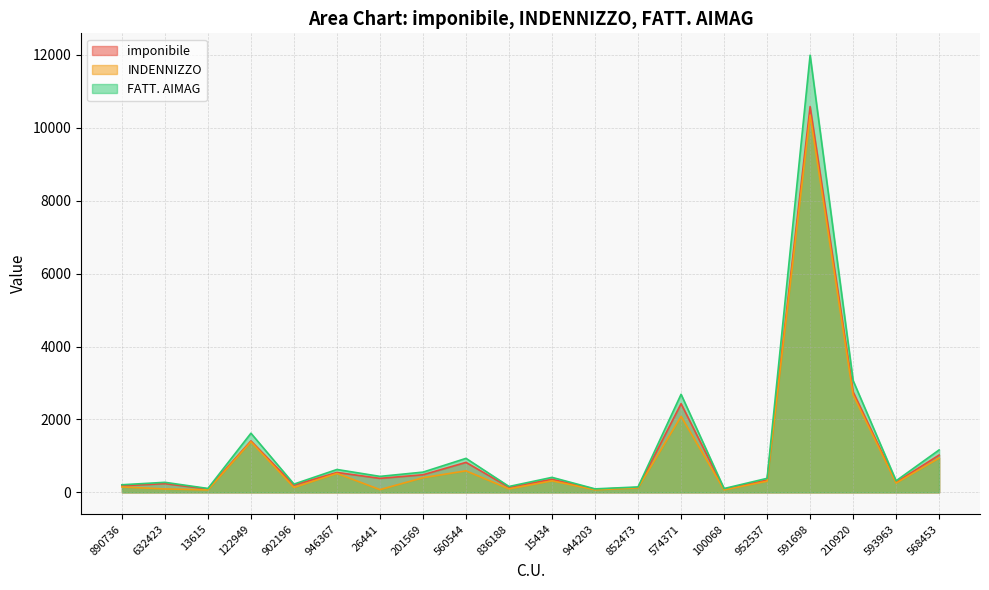

How many distinct data groups are displayed?

3